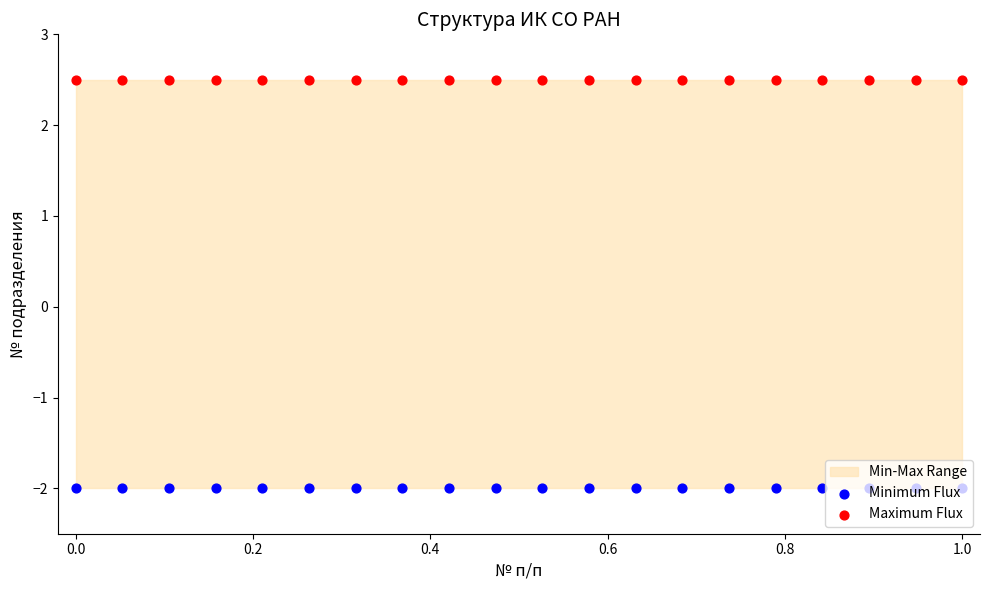

What is the total value across all series at 0.0?

0.5